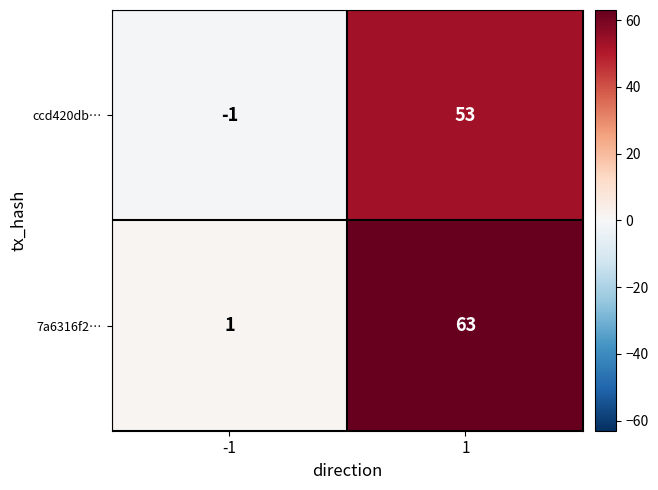

At which category is the sum across all series the highest?

1